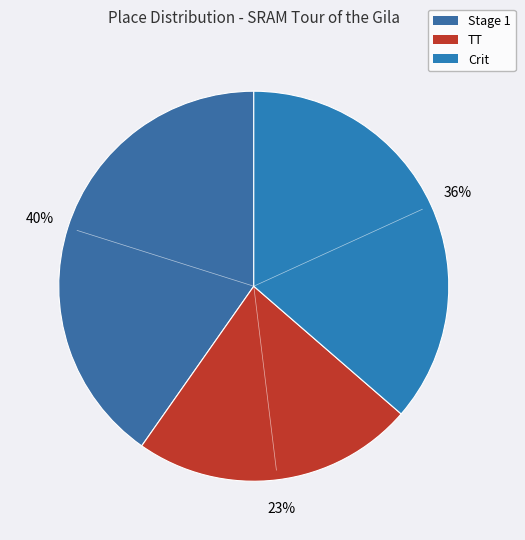

How many segments does this pie chart have?

3